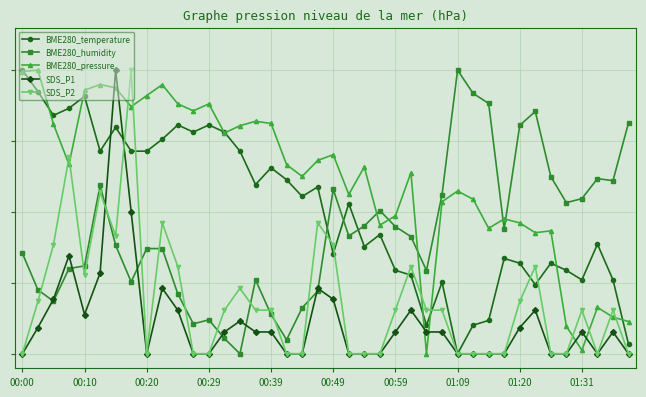

Where is the first local maximum for BME280_temperature?

00:10